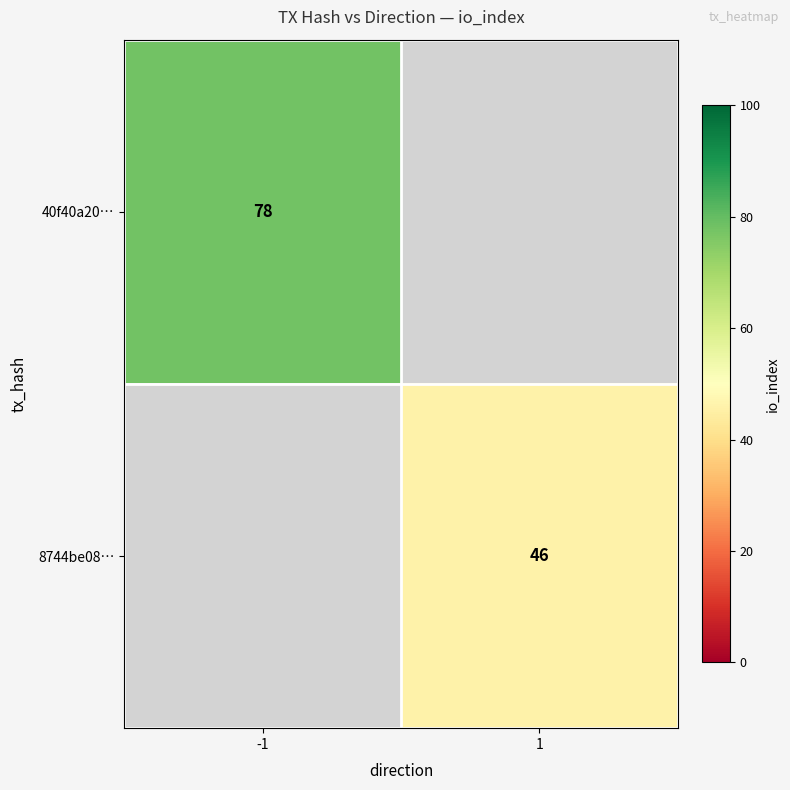

The value of 8744be08… at 1 is 23. True or false?

False